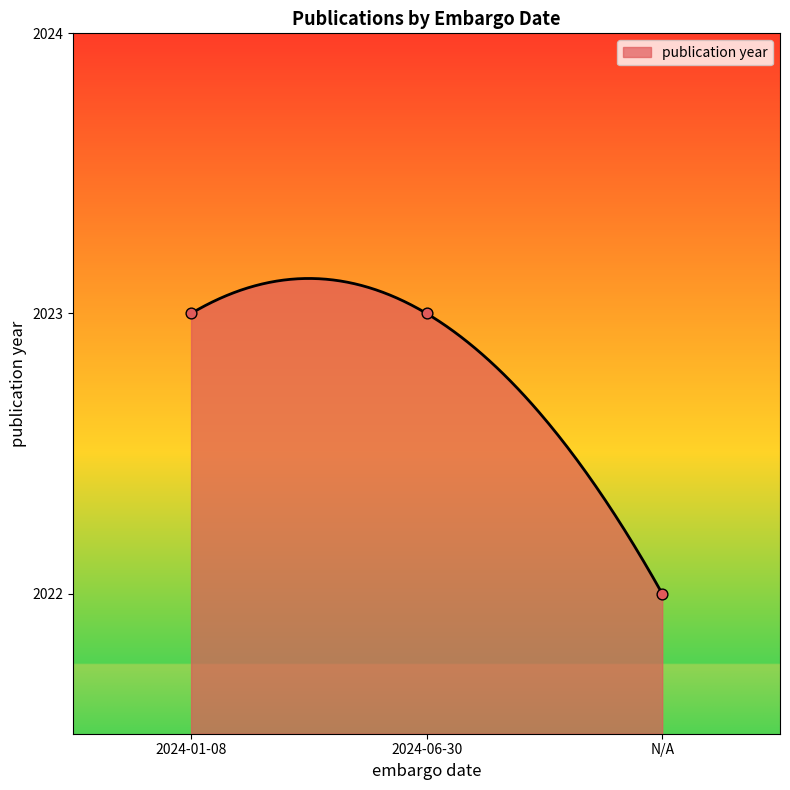

What is the change in value from 2024-06-30 to N/A?

-1